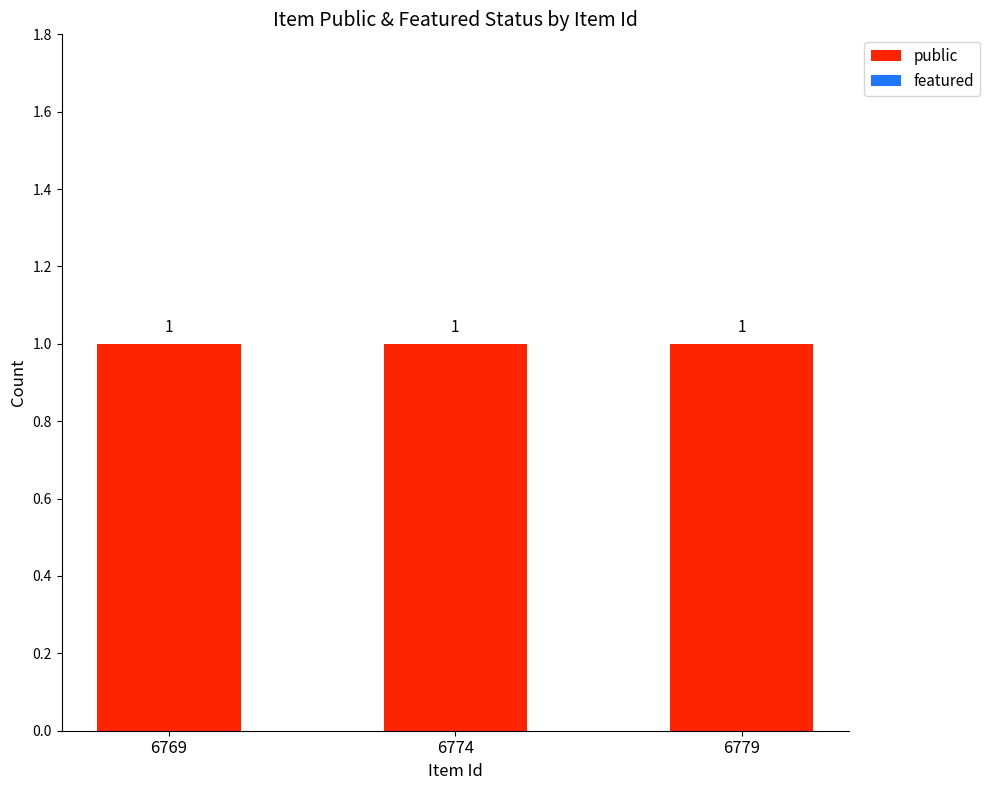

Rank the categories by featured value from highest to lowest.

6769, 6774, 6779